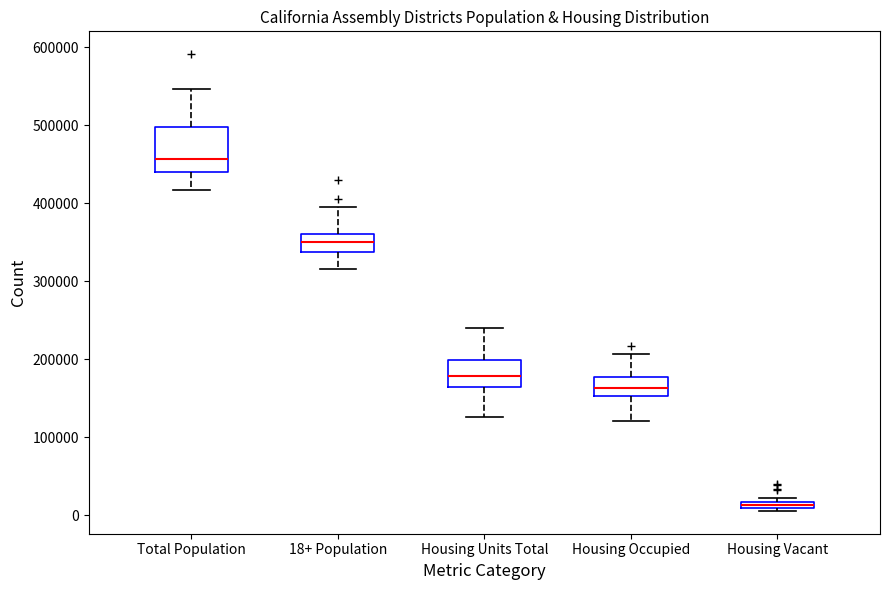

Where is the lower edge of the box for Housing Occupied on the y-axis? The values are not printed on the chart, so give them approximately, as read against the axis.

150000